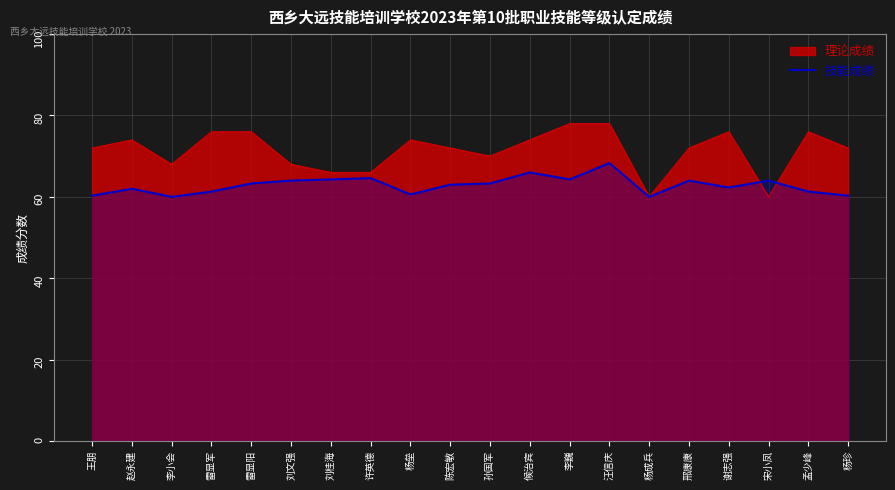

Where is the data nearest to the value 64?

刘文强